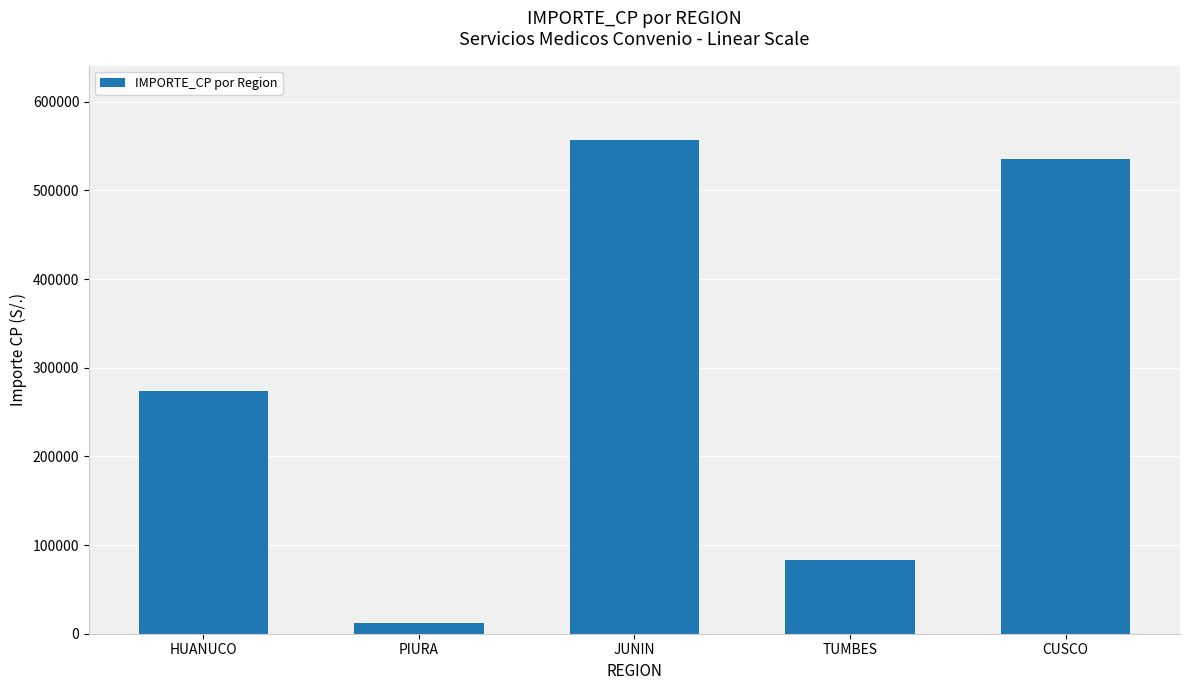

What is the difference between the second highest and minimum values?

523926.7